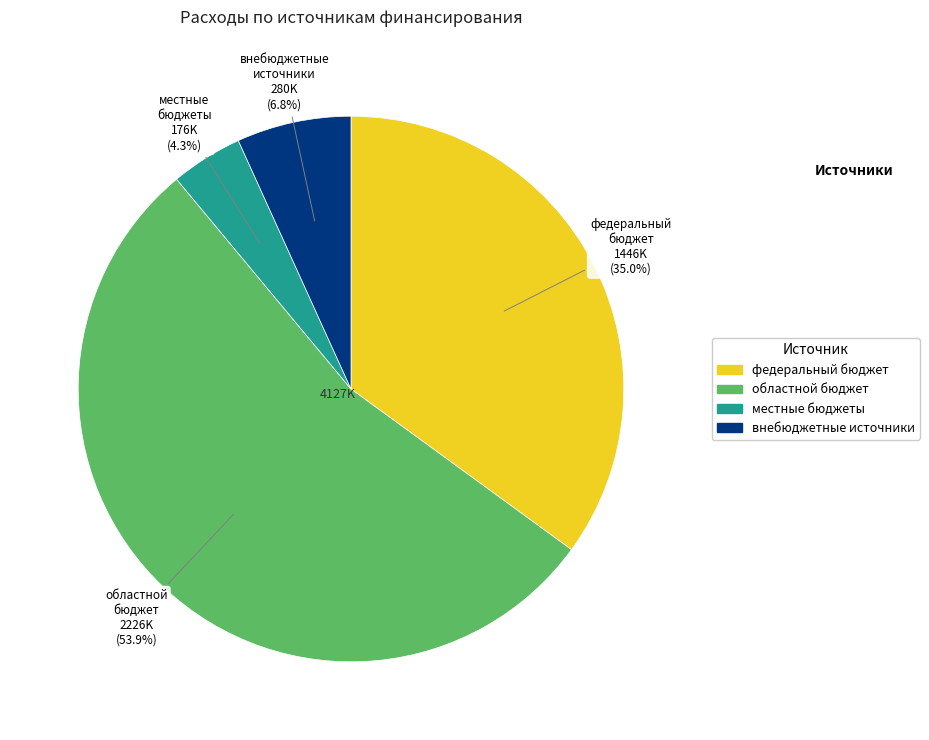

Which category has the smallest portion of the pie?

местные бюджеты